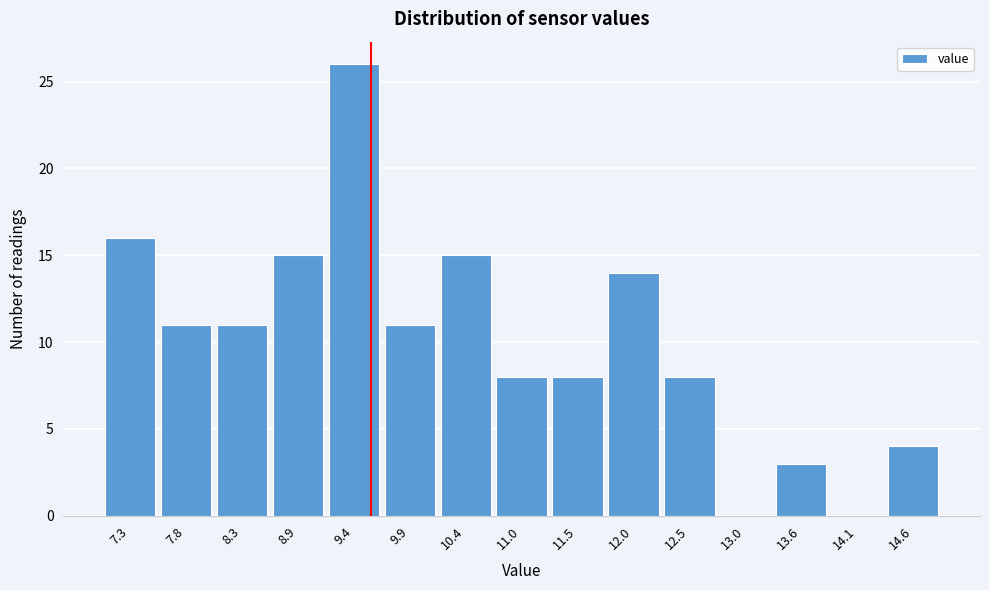

Reading right to left, what are all the values shown in this chart?

14.6=4	14.1=0	13.6=3	13.0=0	12.5=8	12.0=14	11.5=8	11.0=8	10.4=15	9.9=11	9.4=26	8.9=15	8.3=11	7.8=11	7.3=16